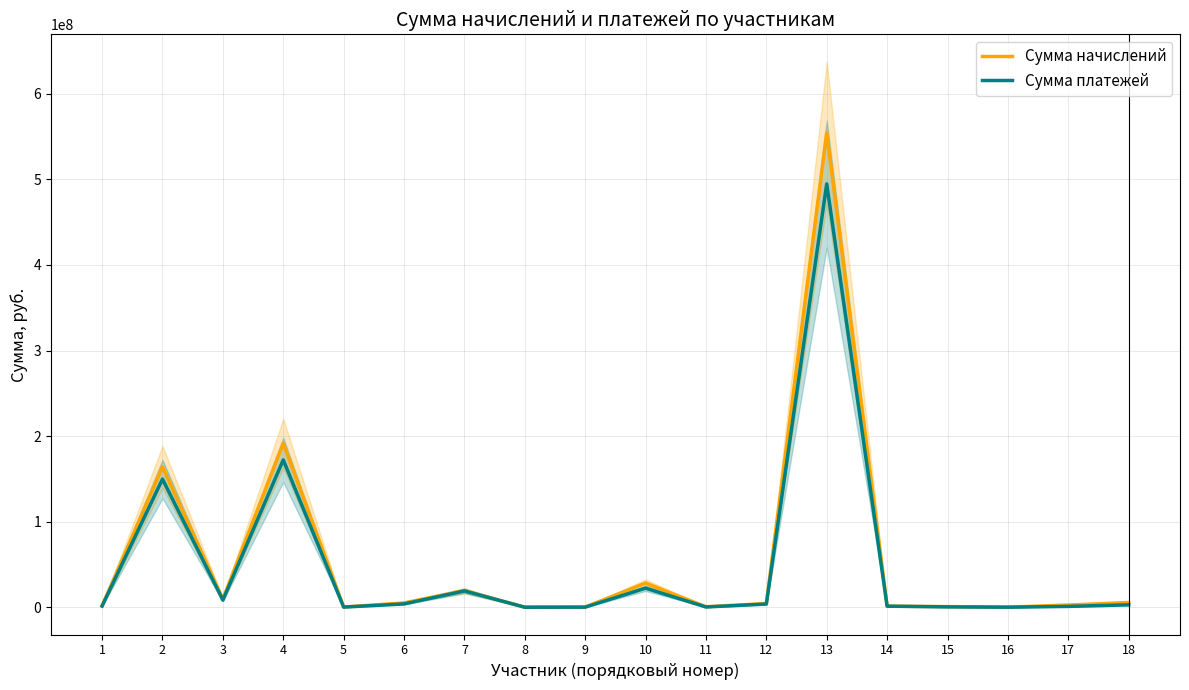

At which category does Сумма платежей reach its first local peak?

2